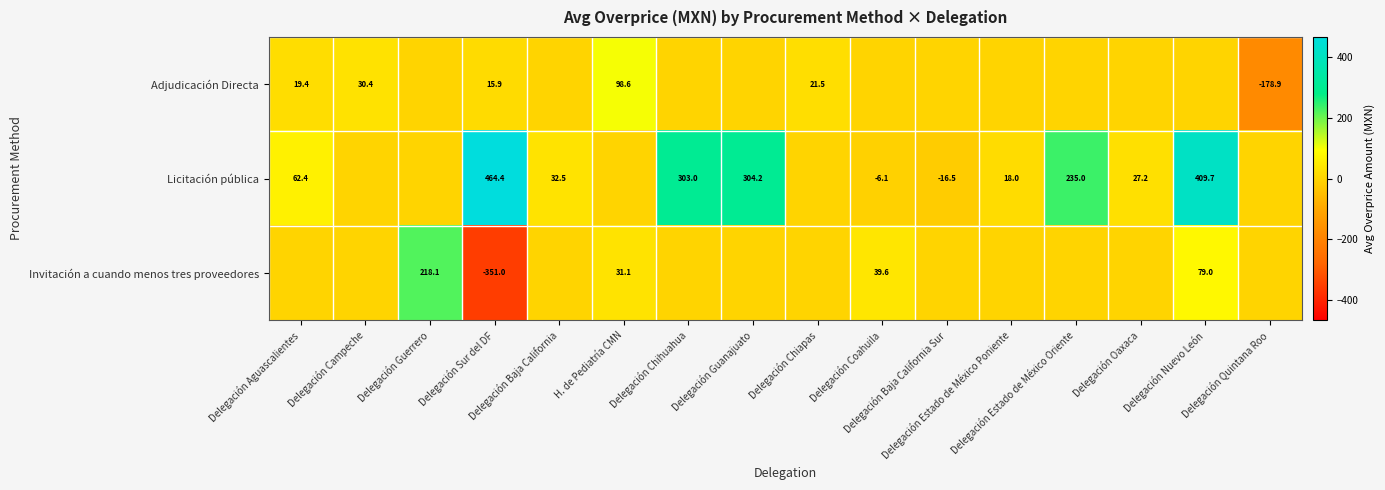

Between Delegación Campeche and Delegación Coahuila, which series saw the biggest shift?

Invitación a cuando menos tres proveedores